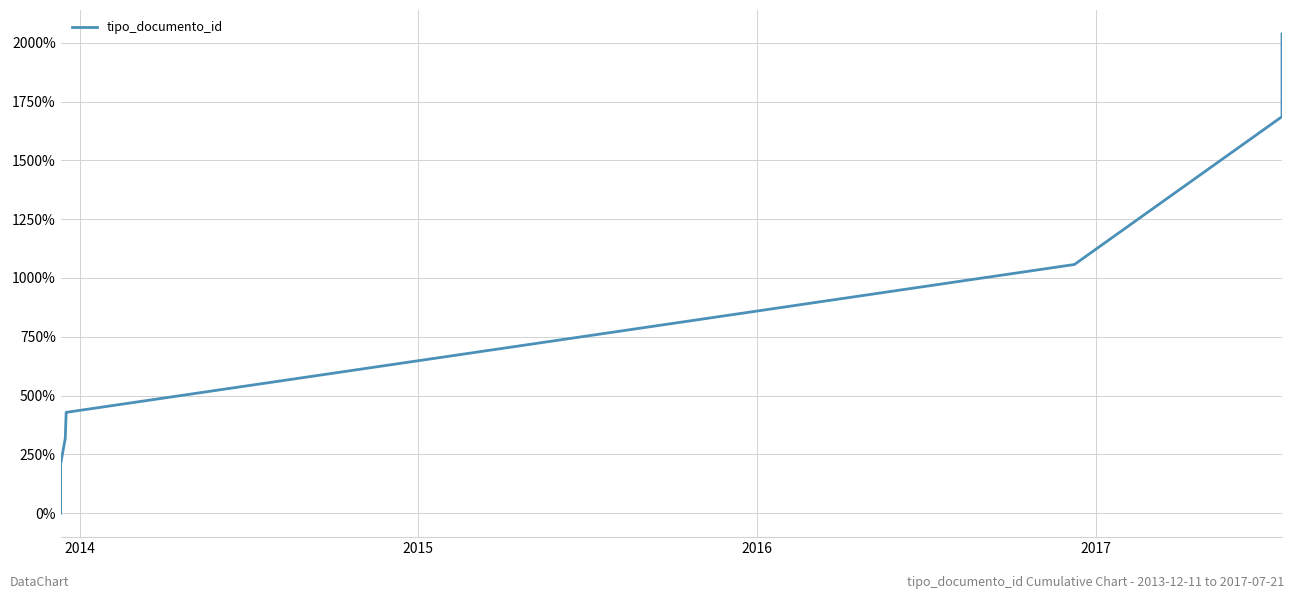

Is it true that the value at 2015 is 61.9?

False